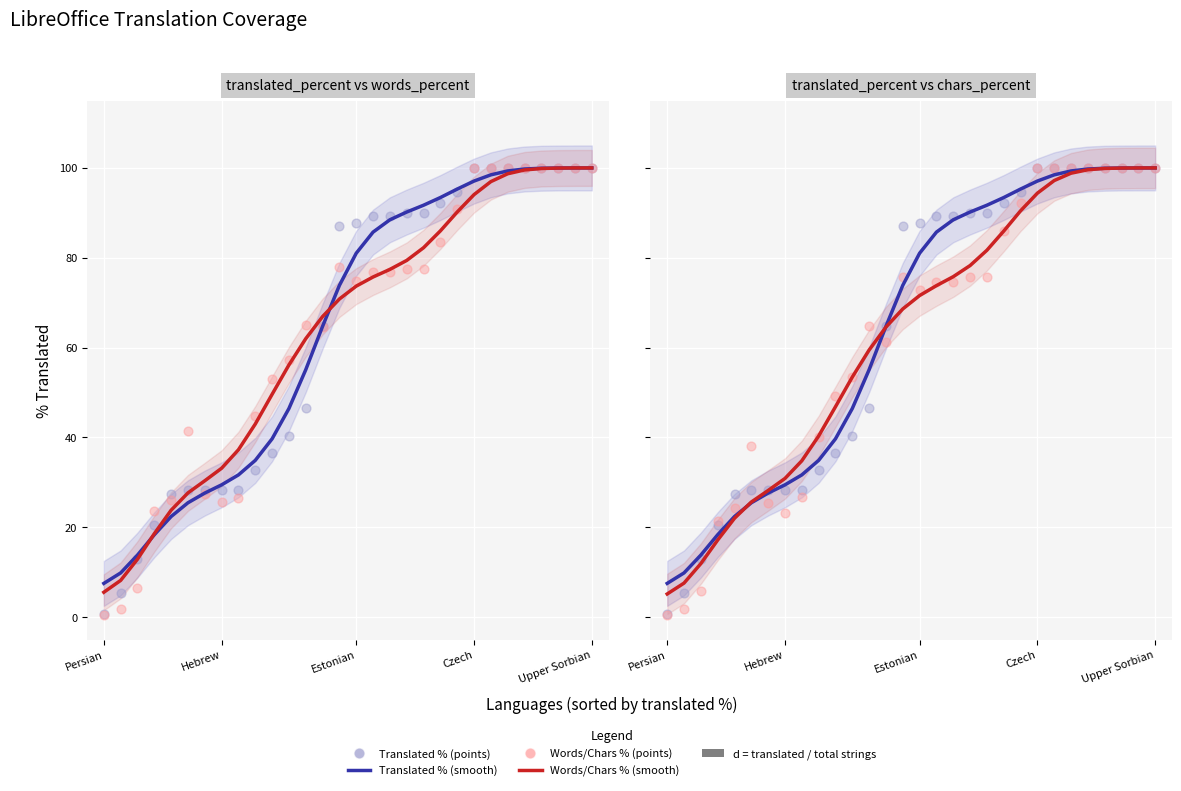

What are all the series names shown in the legend?

Translated % (smooth), Words/Chars % (smooth), Translated % (points), Words/Chars % (points)